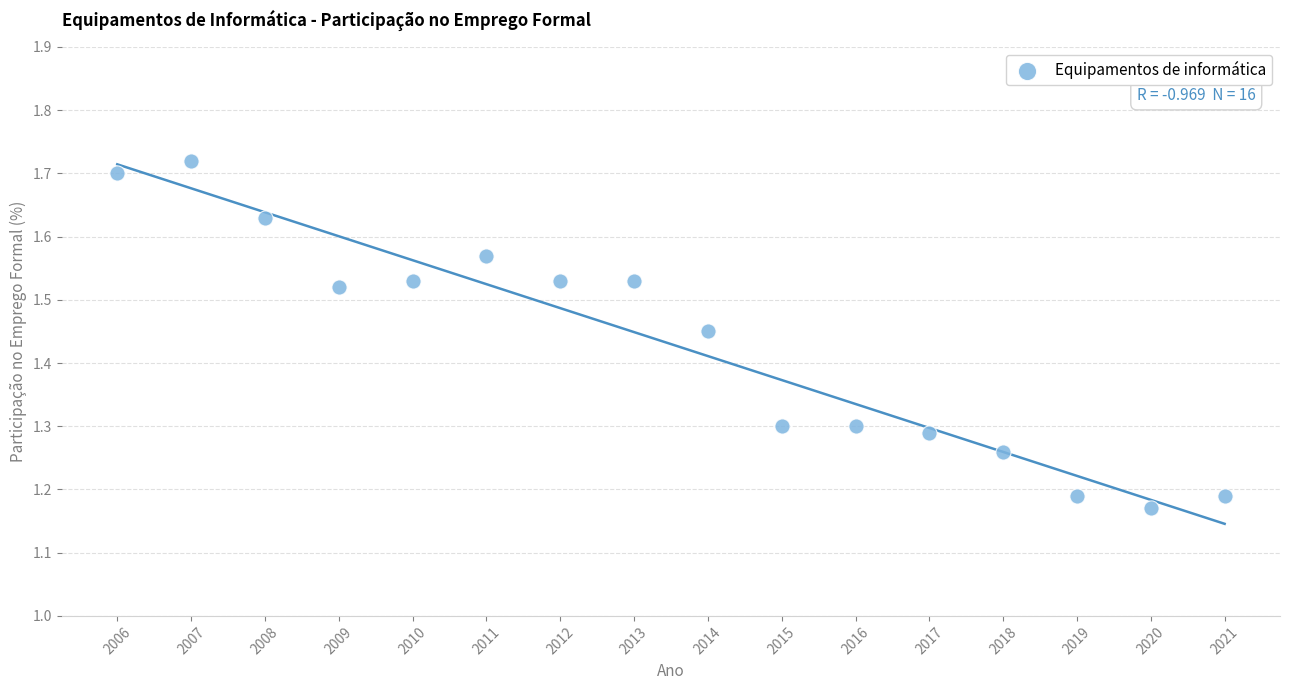

What is the range of X values (max minus min)?

15.0